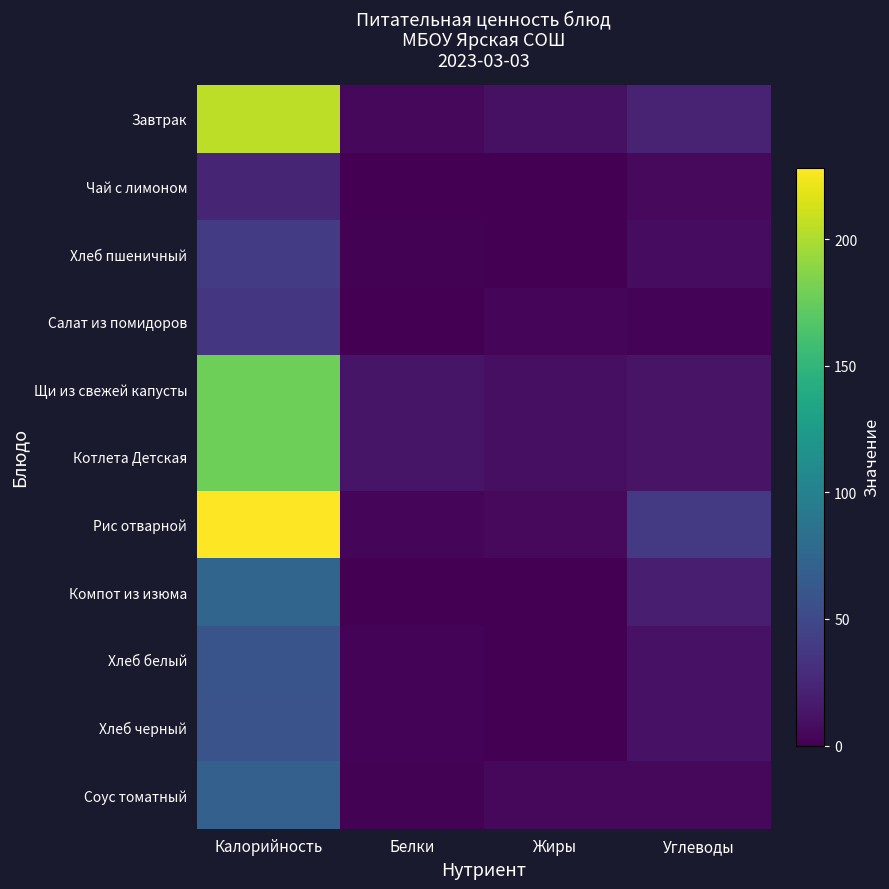

Count the number of data series in this chart.

11